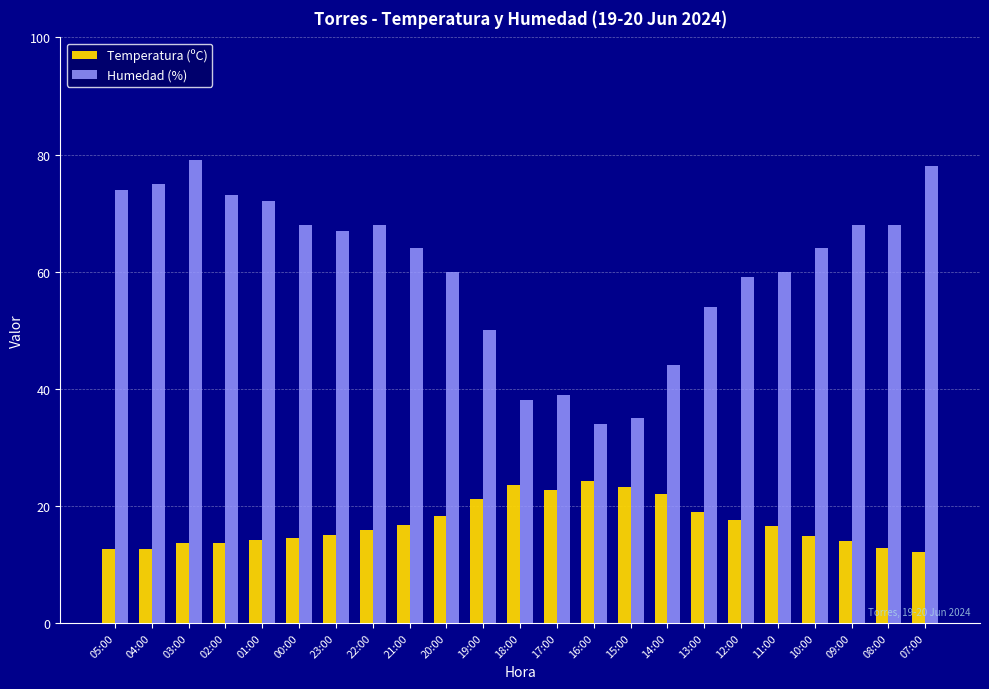

What is the greatest value displayed?

79.0